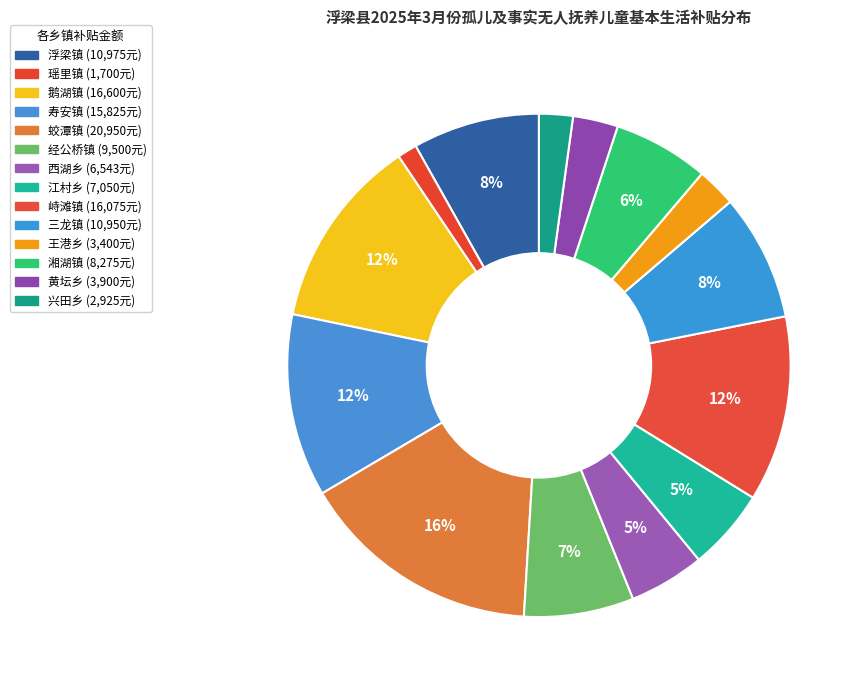

Count the number of slices in the pie.

14